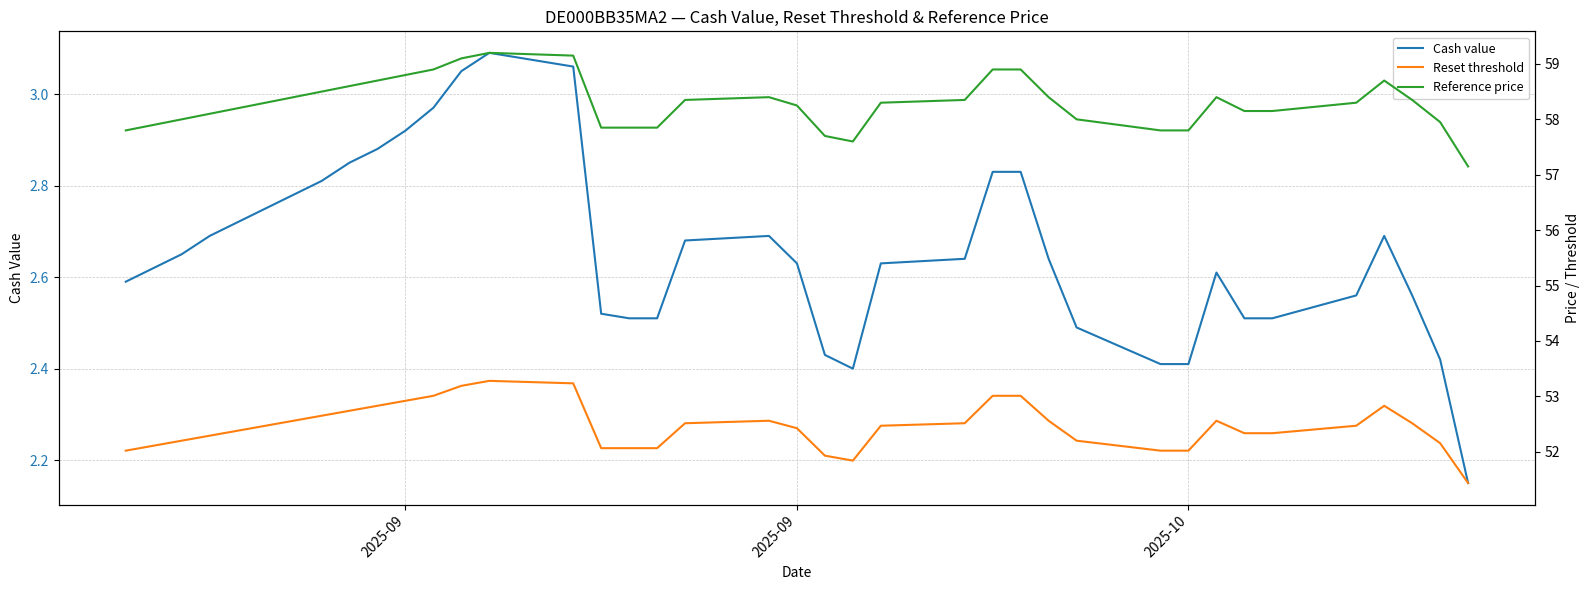

Reading left to right, what are all the values shown in this chart?

Cash value: 2.6	2.6	2.6	2.7	2.7	2.8	2.8	2.8	2.9	2.9	2.9	3.0	3.0	3.1	3.1	2.5	2.5	2.5	2.7	2.7	2.6	2.4	2.4	2.6	2.6	2.8	2.8	2.6	2.5	2.4	2.4	2.6	2.5	2.5	2.6	2.7	2.6	2.4	2.1
Reset threshold: 52.0	52.1	52.2	52.3	52.4	52.5	52.6	52.6	52.7	52.8	52.9	53.0	53.2	53.3	53.2	52.1	52.1	52.1	52.5	52.6	52.4	51.9	51.8	52.5	52.5	53.0	53.0	52.6	52.2	52.0	52.0	52.6	52.3	52.3	52.5	52.8	52.5	52.2	51.4
Reference price: 57.8	57.9	58.0	58.1	58.2	58.3	58.4	58.5	58.6	58.7	58.8	58.9	59.1	59.2	59.1	57.9	57.9	57.9	58.4	58.4	58.2	57.7	57.6	58.3	58.4	58.9	58.9	58.4	58.0	57.8	57.8	58.4	58.1	58.1	58.3	58.7	58.4	58.0	57.1